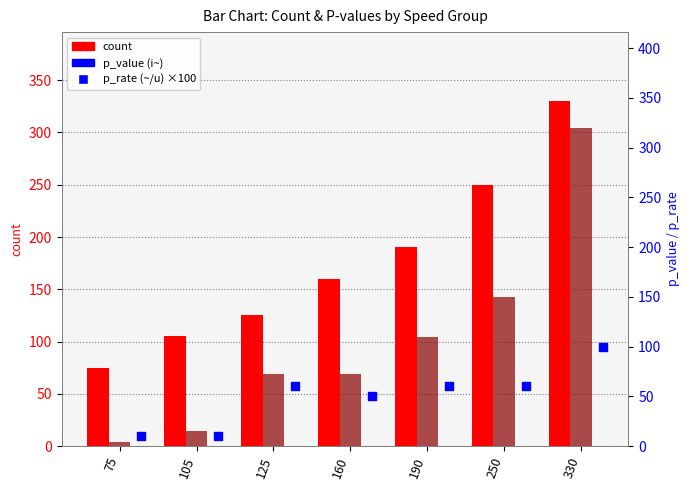

At which category is the sum across all series the highest?

330